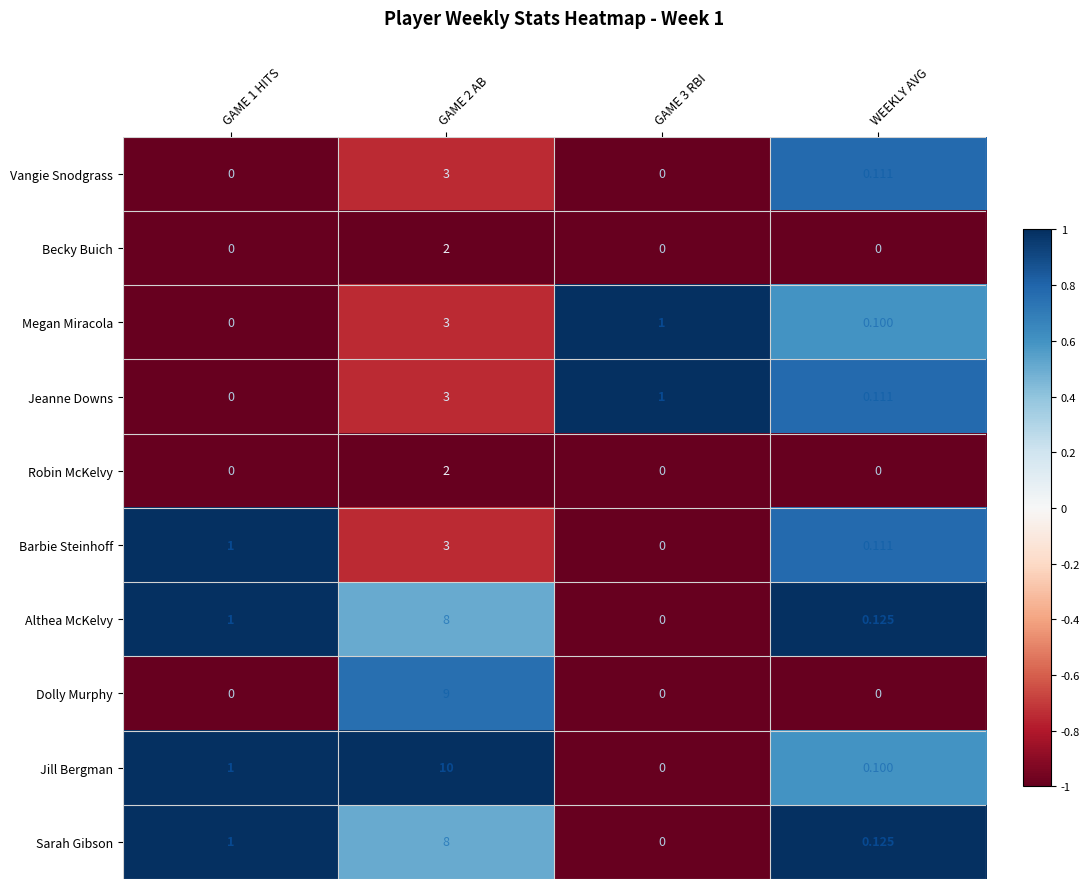

At how many categories does at least one series exceed 0?

4